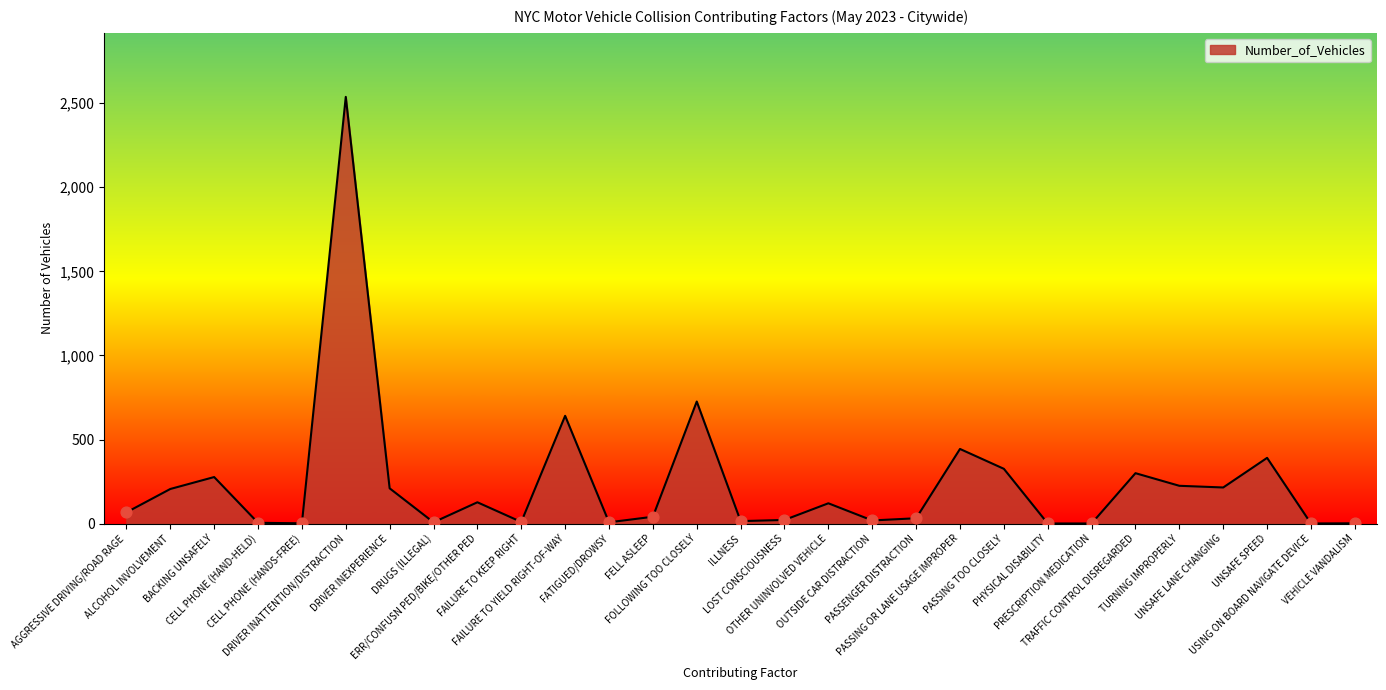

Approximately how many times larger is the value at OUTSIDE CAR DISTRACTION compared to UNSAFE LANE CHANGING?

0.1